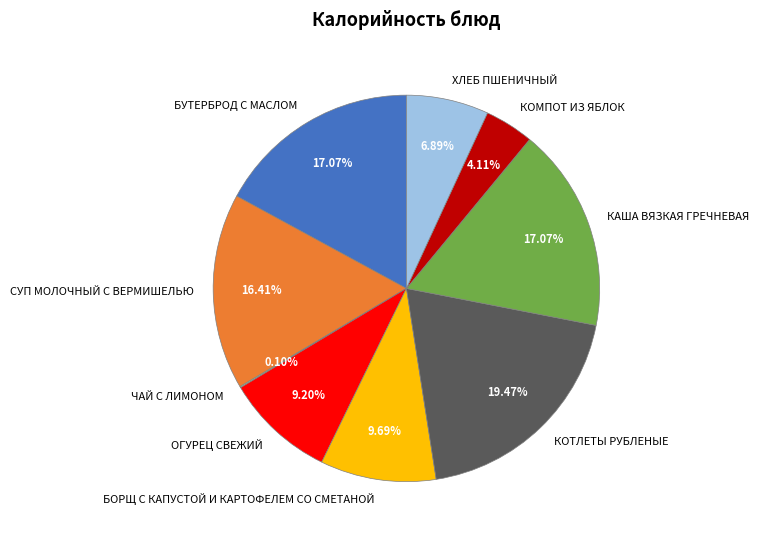

Is the sum of КАША ВЯЗКАЯ ГРЕЧНЕВАЯ and КОТЛЕТЫ РУБЛЕНЫЕ greater than half?

No